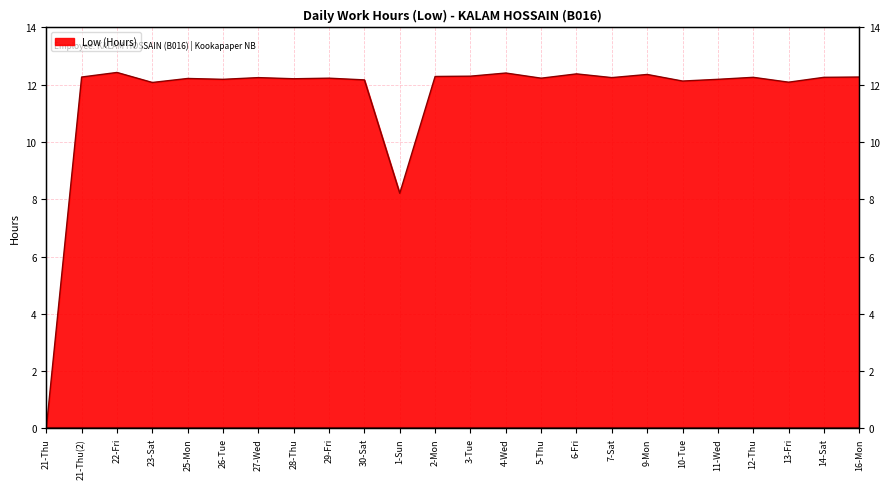

What is the difference between the values at 28-Thu and 16-Mon?

0.1